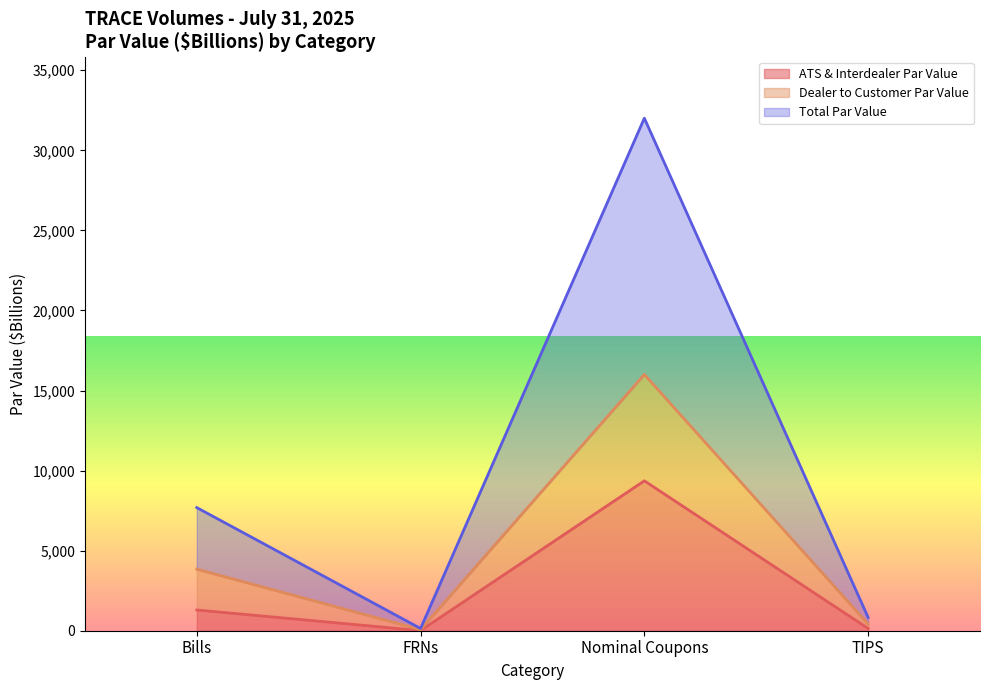

Does the chart have visible grid lines?

No